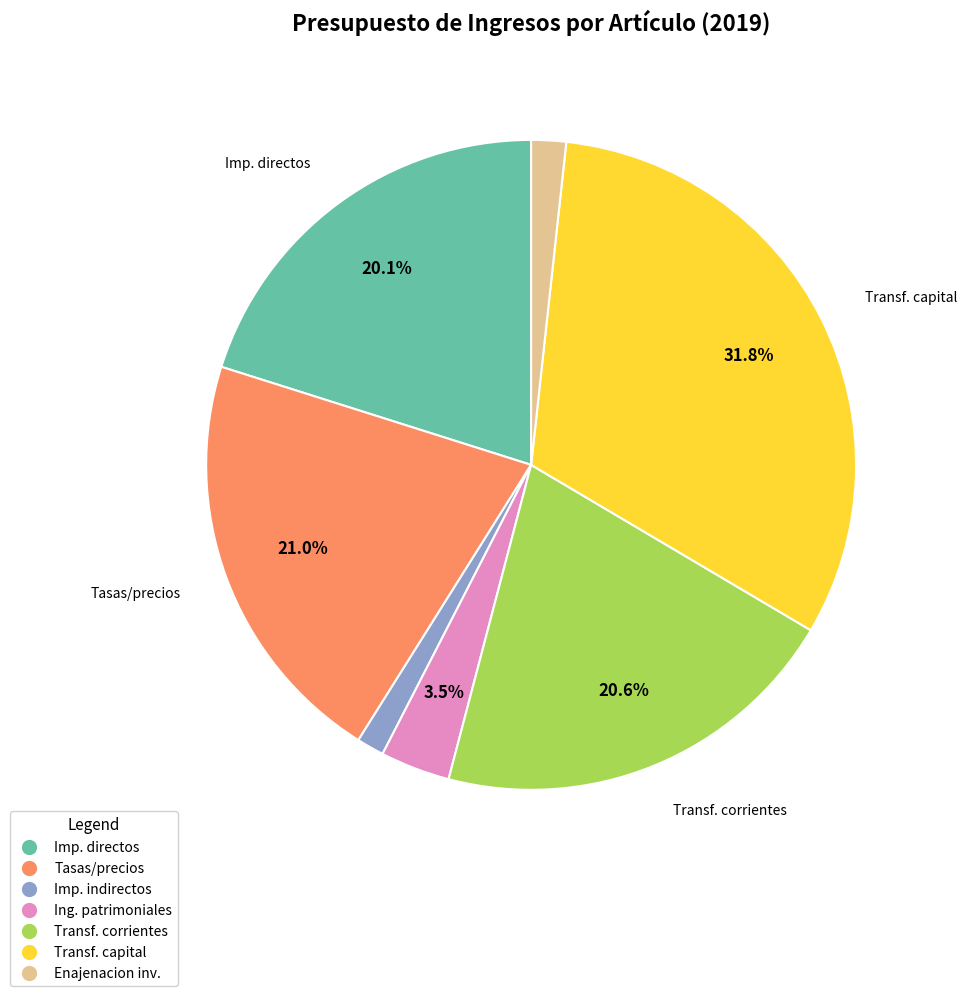

Is the sum of Transf. corrientes and Imp. directos greater than half?

No